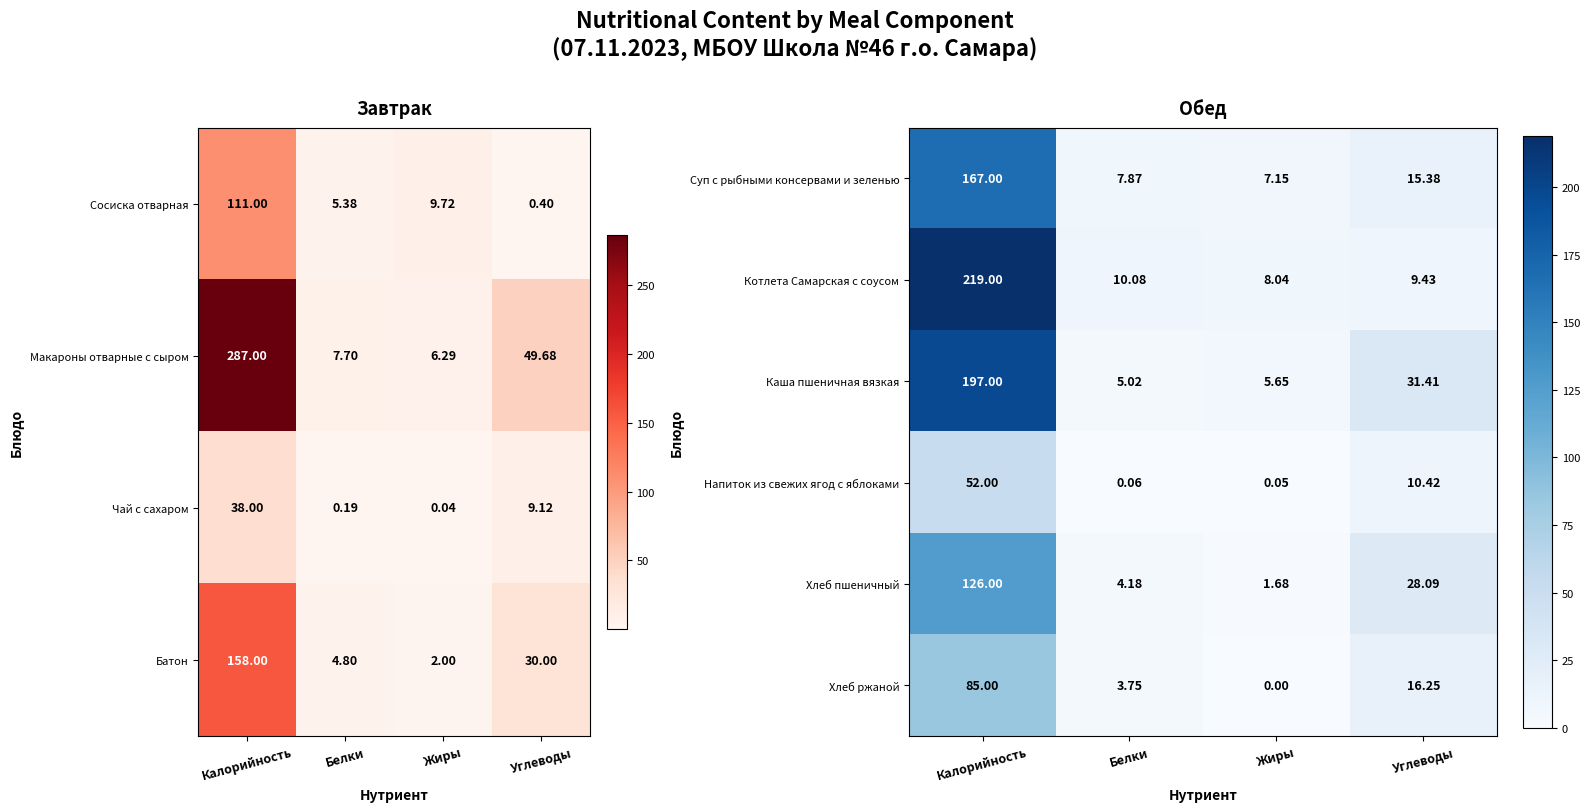

At which label does Суп с рыбными консервами и зеленью first exceed 15?

Калорийность